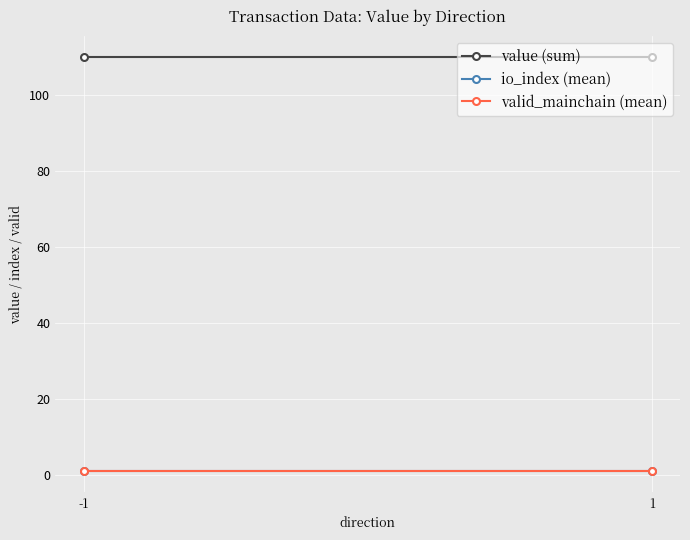

Which series has the largest range (max minus min)?

value (sum)